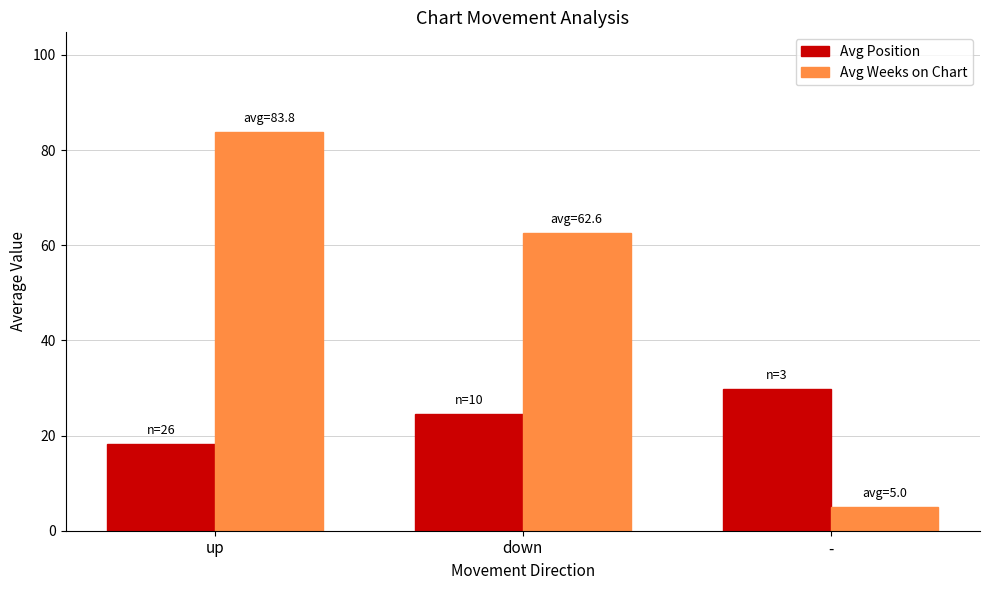

Between up and down, which series saw the biggest shift?

Avg Weeks on Chart